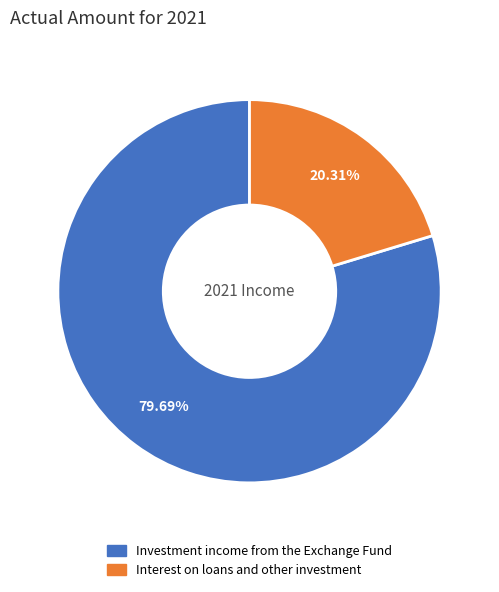

What portion of the pie excludes Interest on loans and other investment?

79.7%